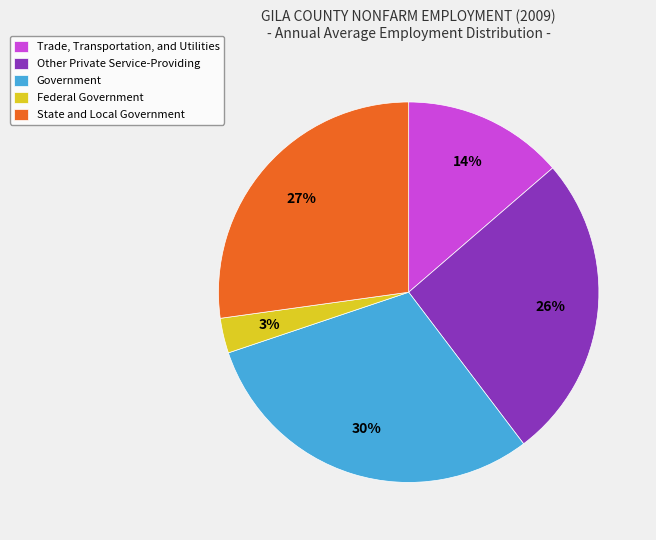

To the nearest percent, what is the difference between the largest and smallest slice percentages?

27%